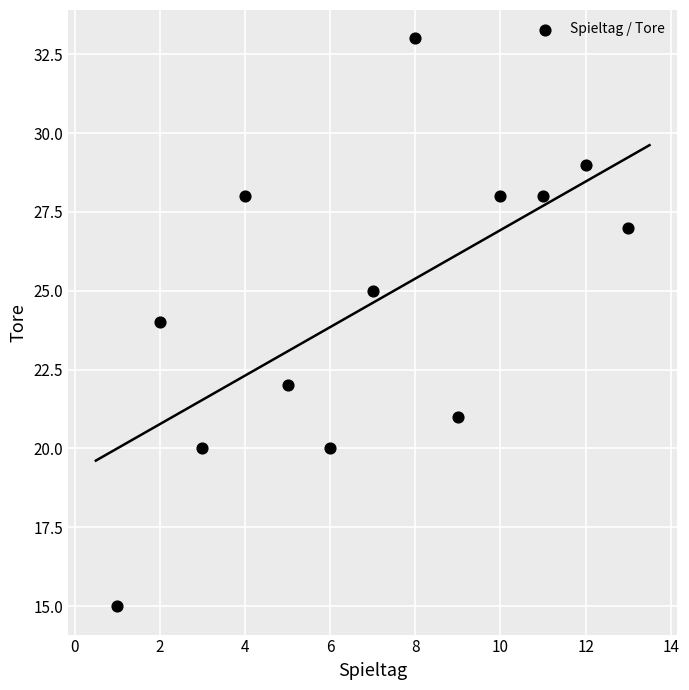

What is the range of Y values (max minus min)?

18